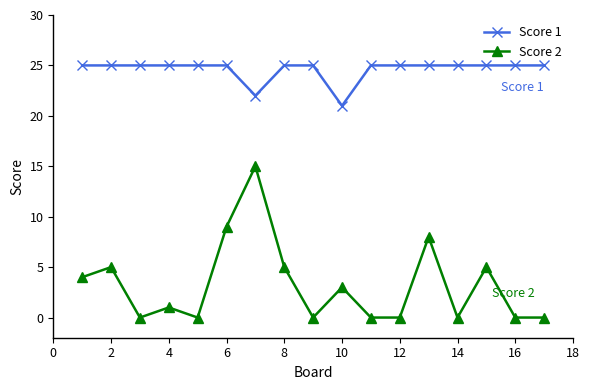

How many lines are shown in the chart?

2